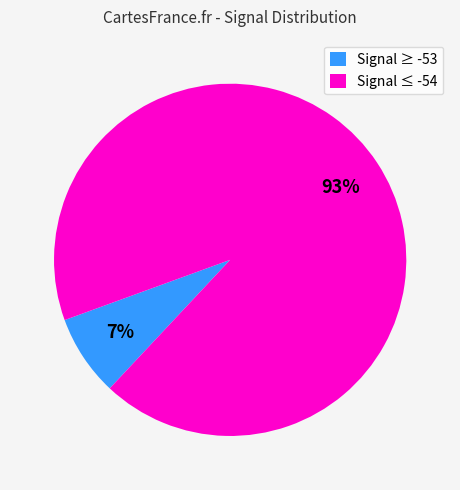

What is the largest slice in the pie chart?

Signal ≤ -54